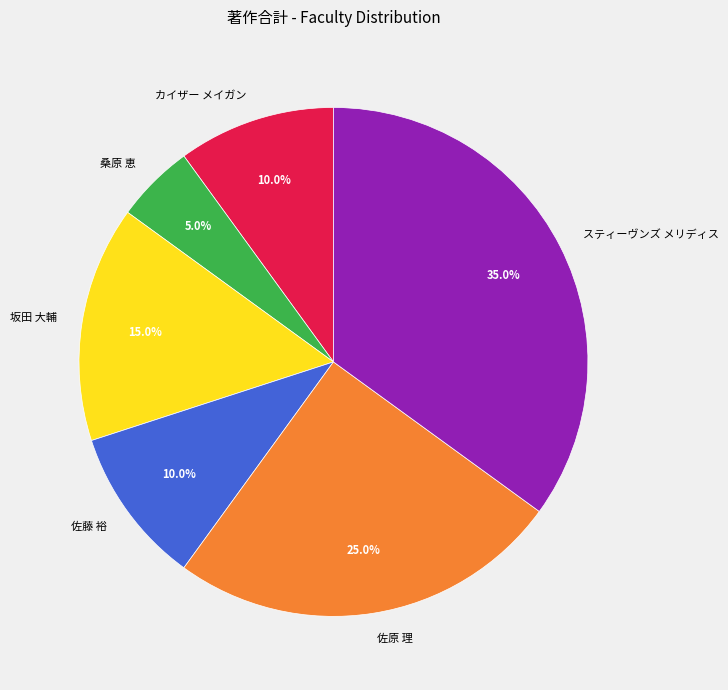

Is it true that 坂田 大輔 is 24% of the pie?

False